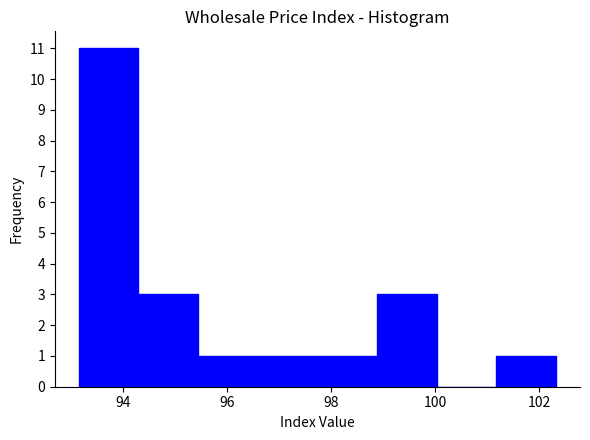

Reading left to right, transcribe this chart: for each bar, give the range it covers on the x-axis and its height. Neither the bar edges nor the heights are printed on the chart, so give them approximately, as read against the axes.

93.2 to 94.2: 11
94.2 to 95.4: 3
95.4 to 96.6: 1
96.6 to 97.8: 1
97.8 to 98.8: 1
98.8 to 100.0: 3
100.0 to 101.2: 0
101.2 to 102.4: 1